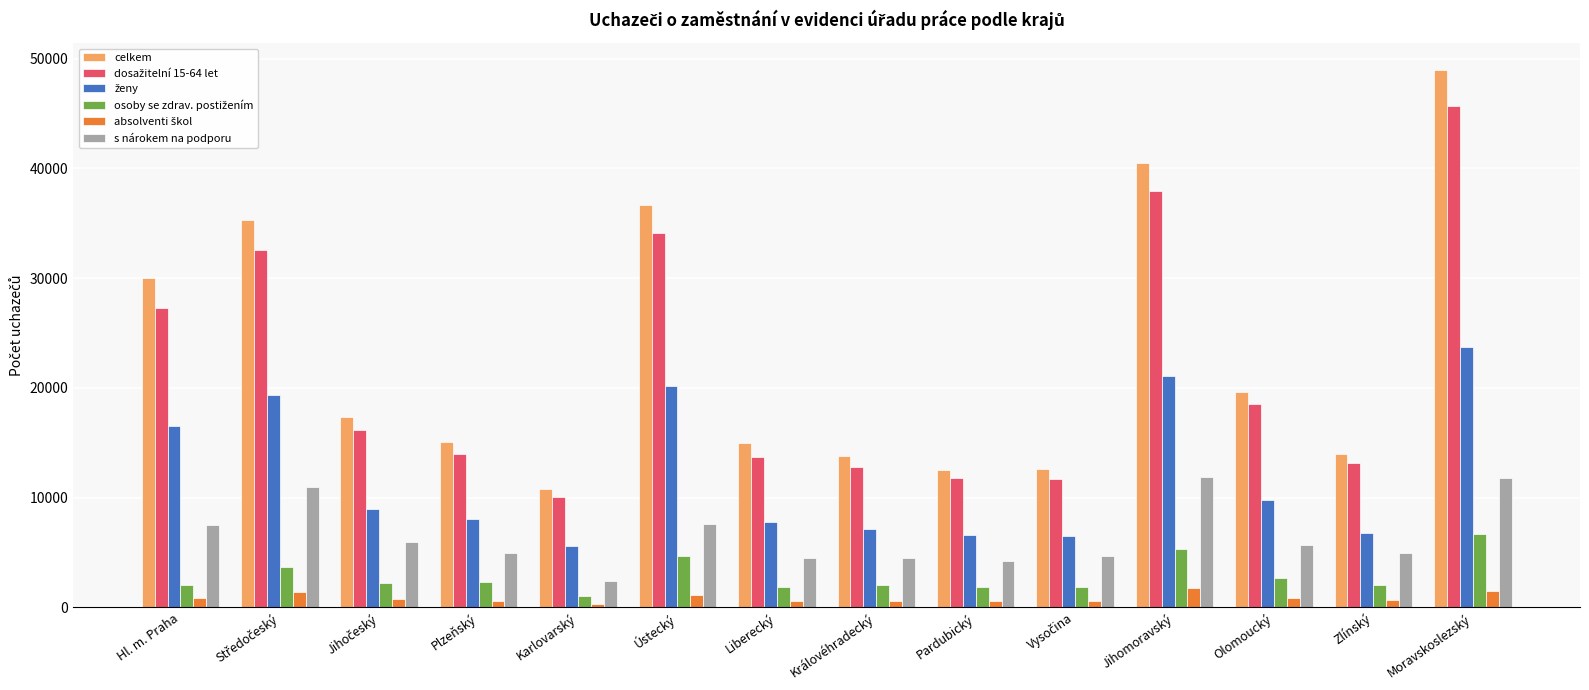

Between Hl. m. Praha and Olomoucký, which series saw the biggest shift?

celkem